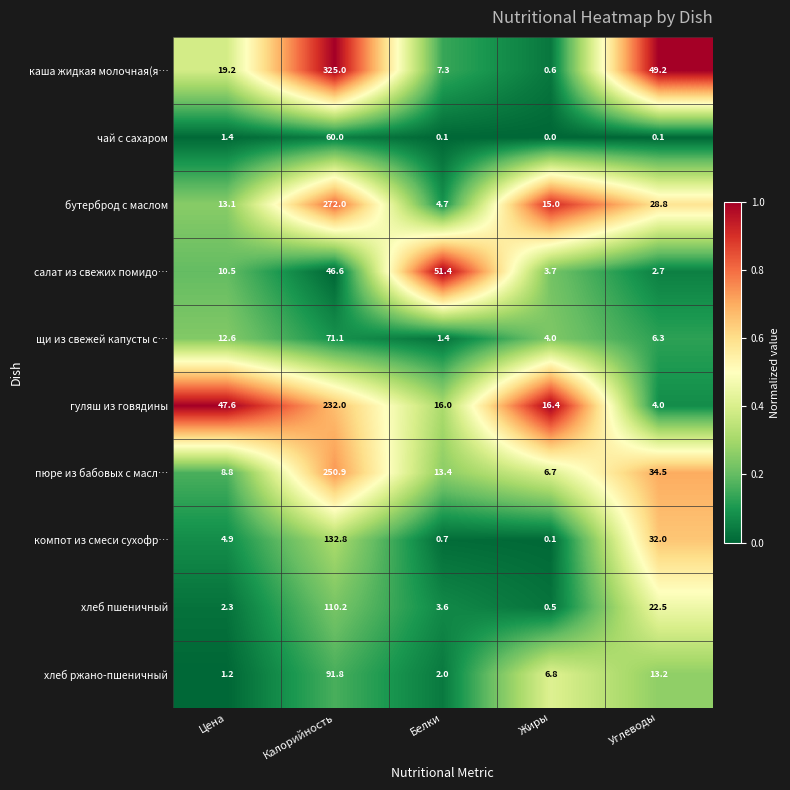

Which category has the lowest value in the щи из свежей капусты с… series?

Белки